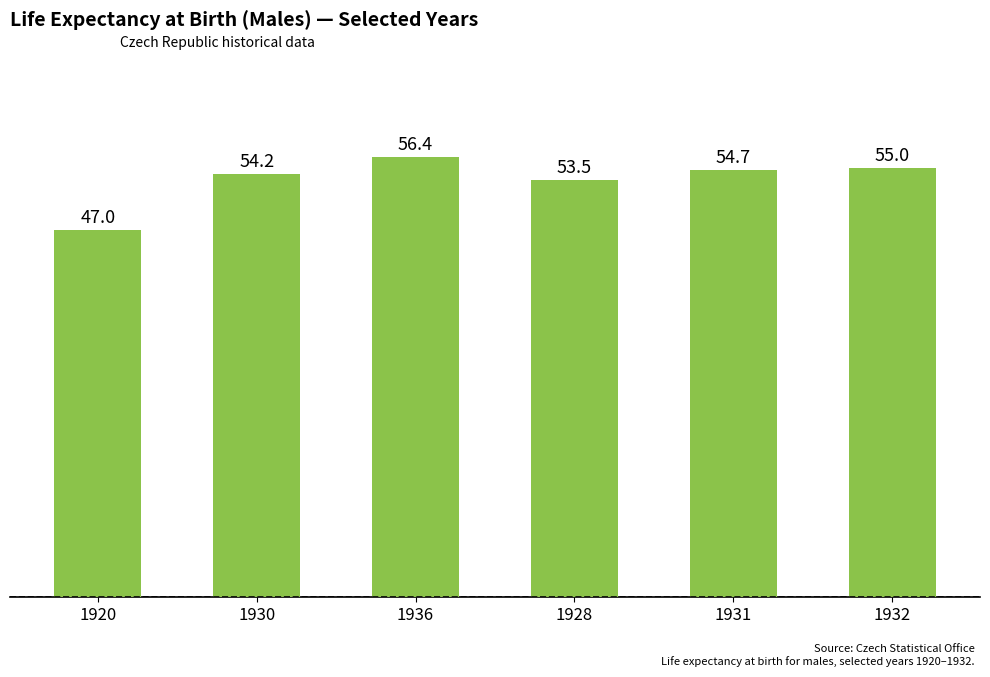

What is the value of the 2nd bar from the left?

54.2